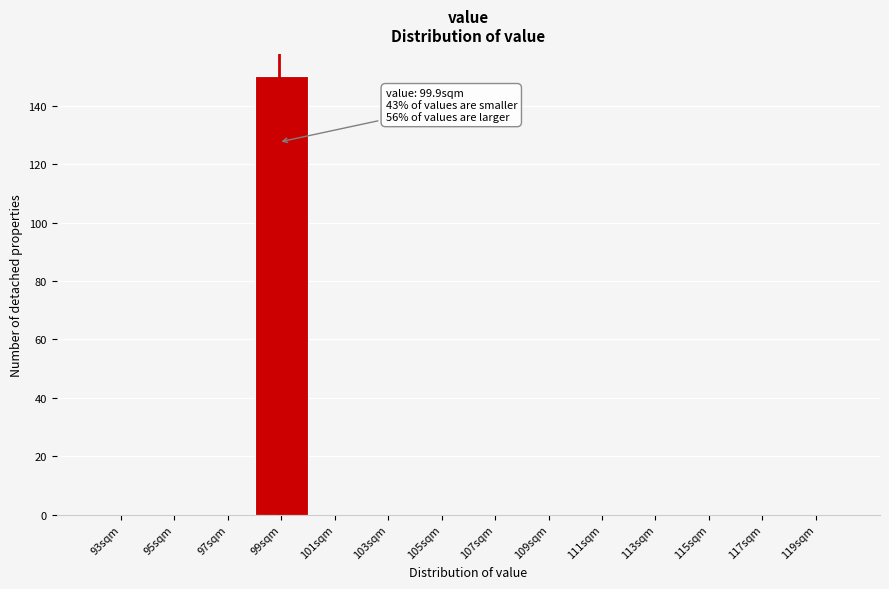

Reading left to right, what are all the values shown in this chart?

93sqm=0	95sqm=0	97sqm=0	99sqm=150	101sqm=0	103sqm=0	105sqm=0	107sqm=0	109sqm=0	111sqm=0	113sqm=0	115sqm=0	117sqm=0	119sqm=0